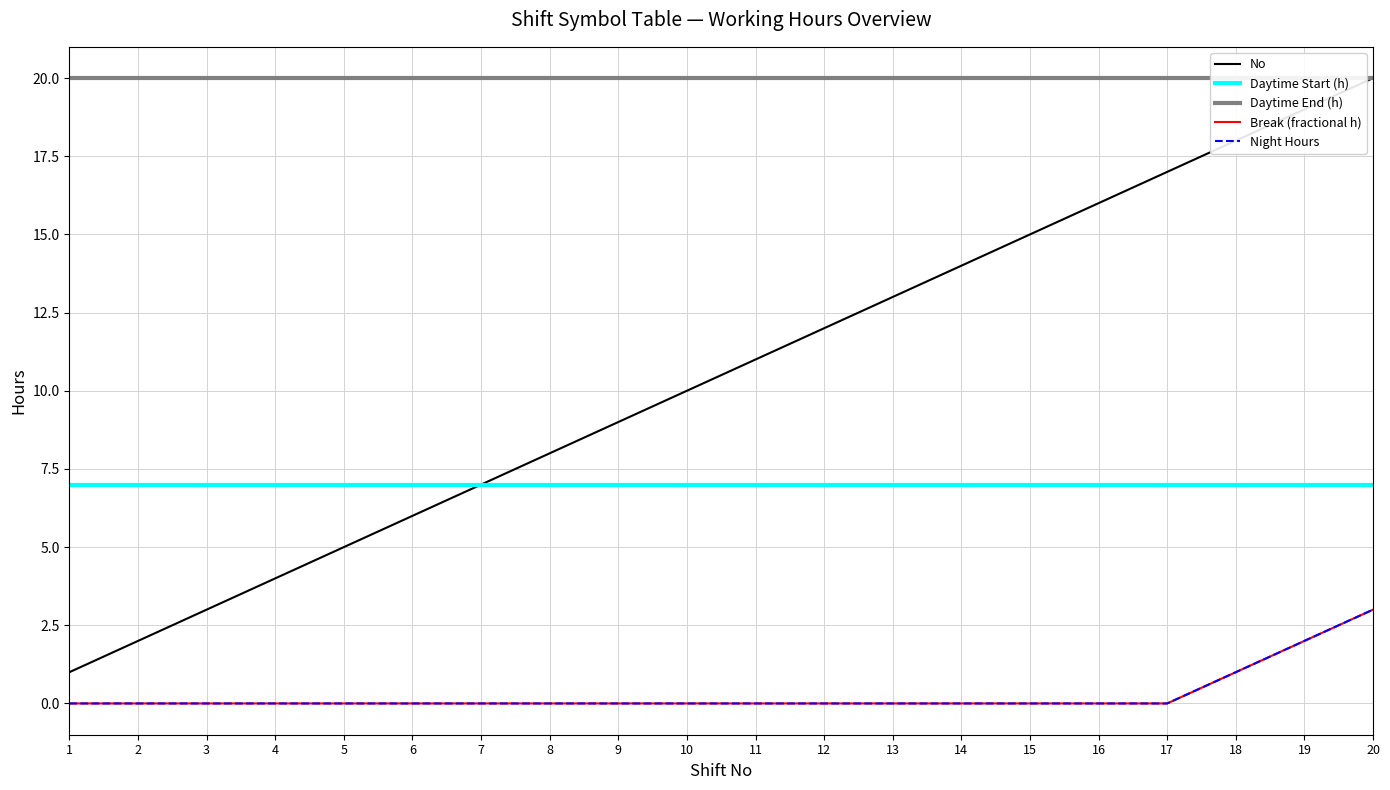

The Daytime End (h) series shows 20 at 13. True or false?

True